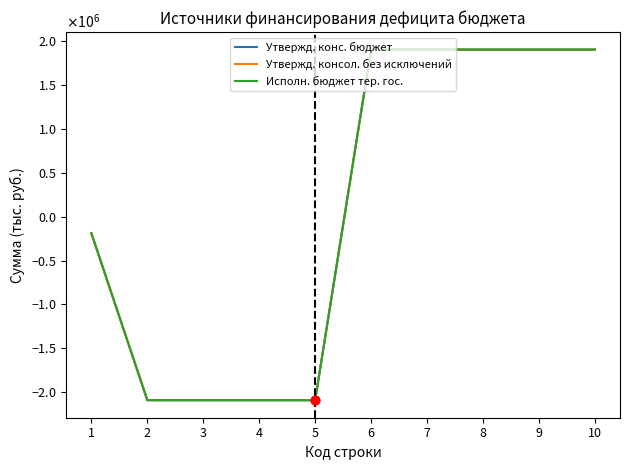

Reading left to right, transcribe all the data shown in this chart.

Утвержд. конс. бюджет: 1=-188672.8	2=-2089847.4	3=-2089847.4	4=-2089847.4	5=-2089847.4	6=1901174.6	7=1901174.6	8=1901174.6	9=1901174.6	10=1901174.6
Утвержд. консол. без исключений: 1=-188672.8	2=-2089847.4	3=-2089847.4	4=-2089847.4	5=-2089847.4	6=1901174.6	7=1901174.6	8=1901174.6	9=1901174.6	10=1901174.6
Исполн. бюджет тер. гос.: 1=-188672.8	2=-2089847.4	3=-2089847.4	4=-2089847.4	5=-2089847.4	6=1901174.6	7=1901174.6	8=1901174.6	9=1901174.6	10=1901174.6